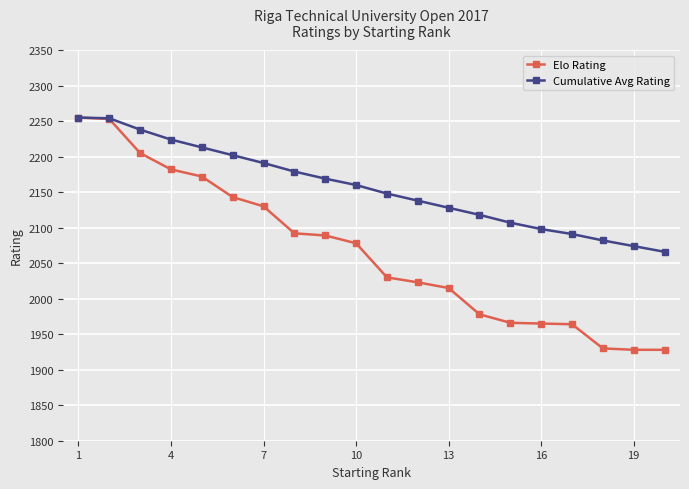

What is the value of the Cumulative Avg Rating point at the 19th from the left?

2074